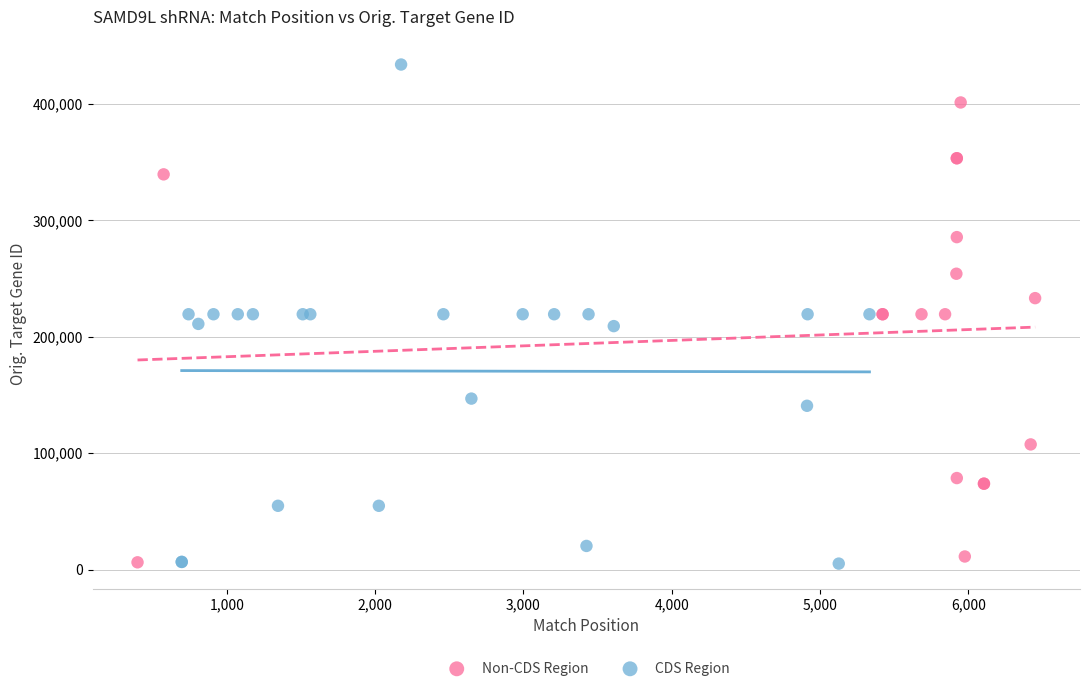

What are all the series names shown in the legend?

Non-CDS Region, CDS Region